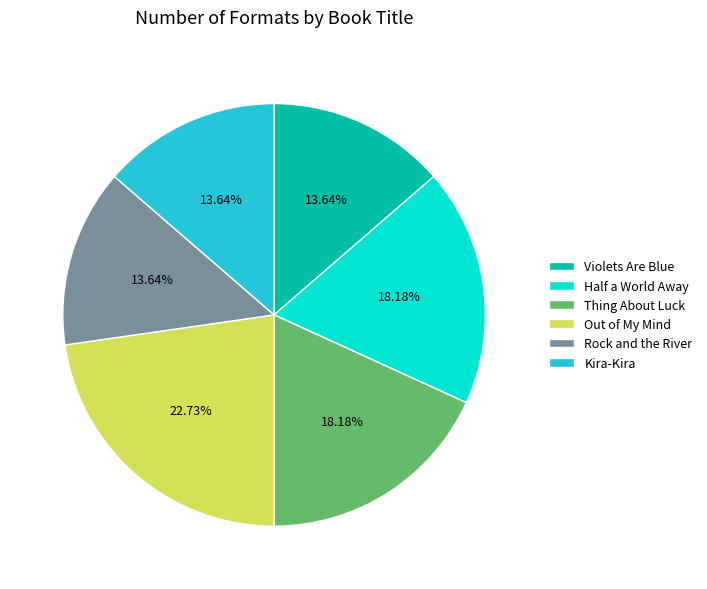

Is there a majority slice in this chart?

No